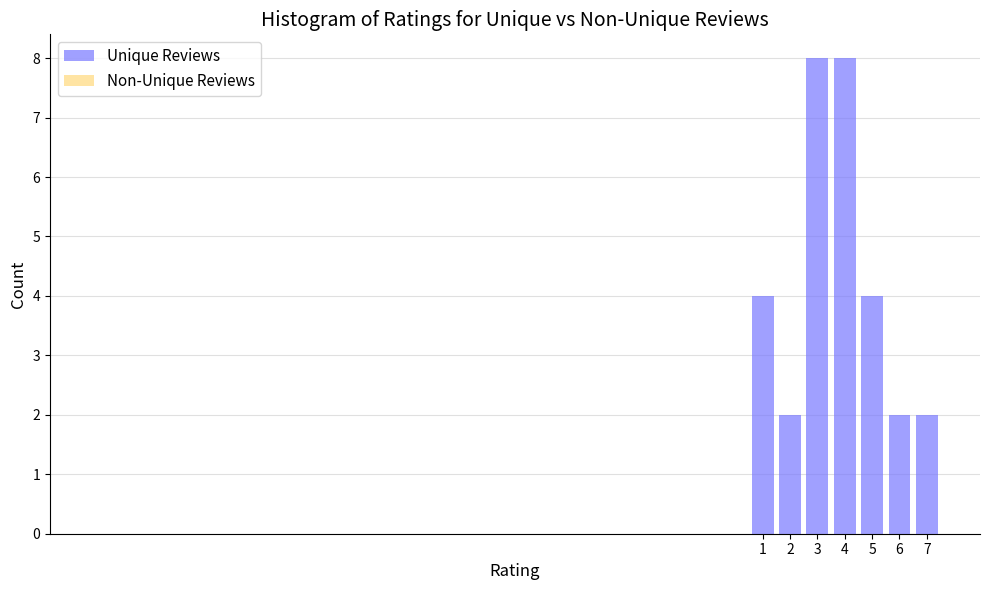

Reading right to left, extract all data points from this chart.

2	2	4	8	8	2	4